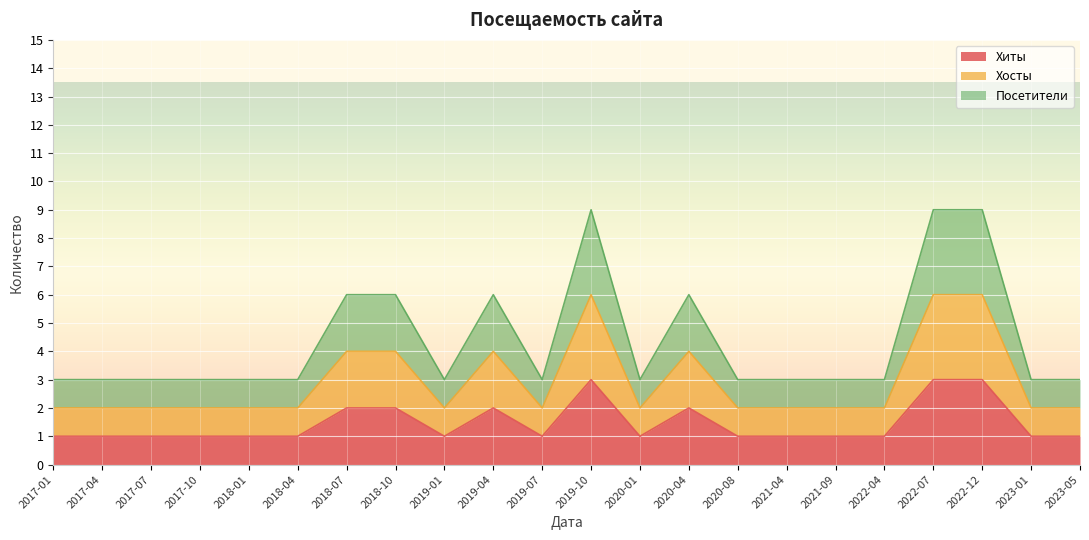

True or false: Хиты and Хосты intersect in this chart.

False